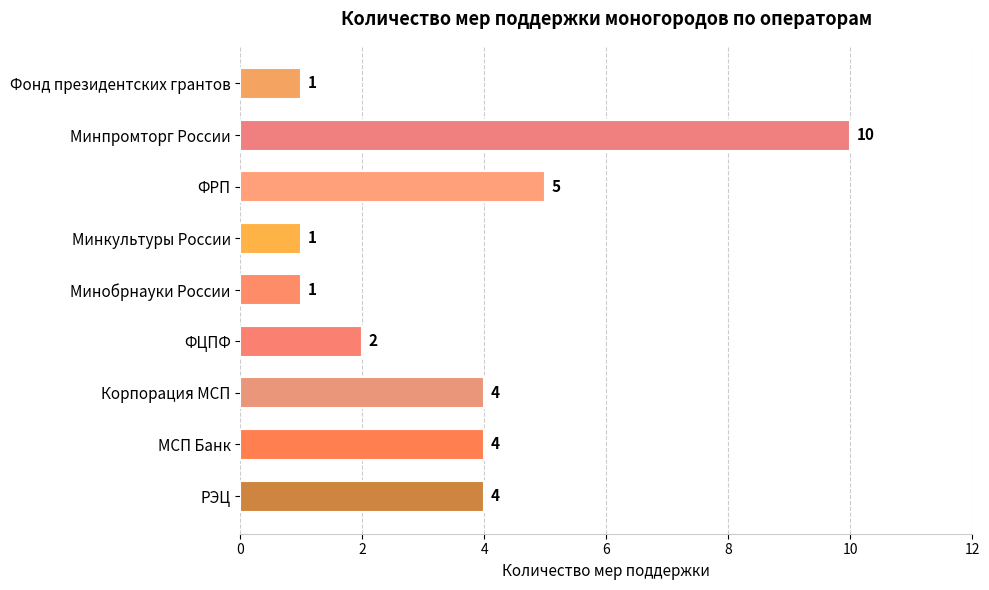

What is the difference between the second highest and second lowest values?

4